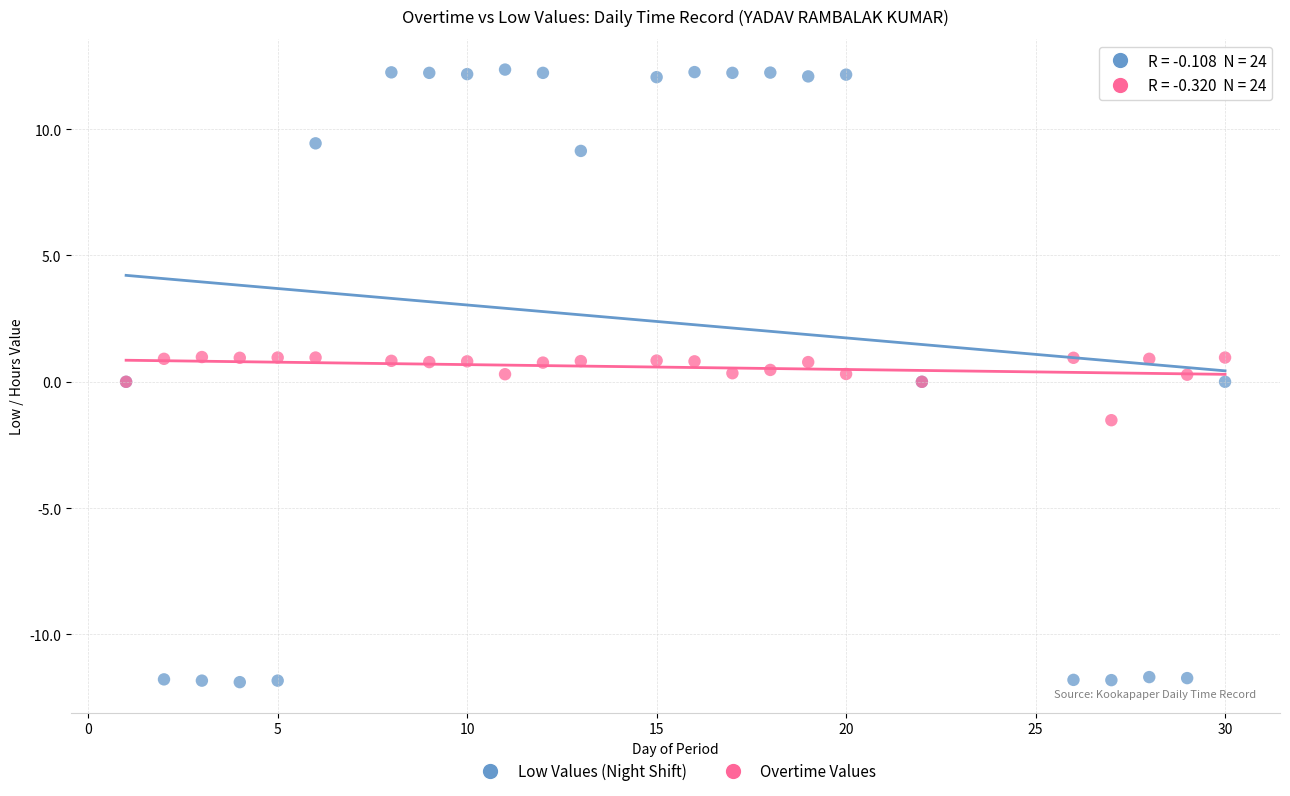

Which series has the widest spread of Y values?

Low Values (Night Shift)